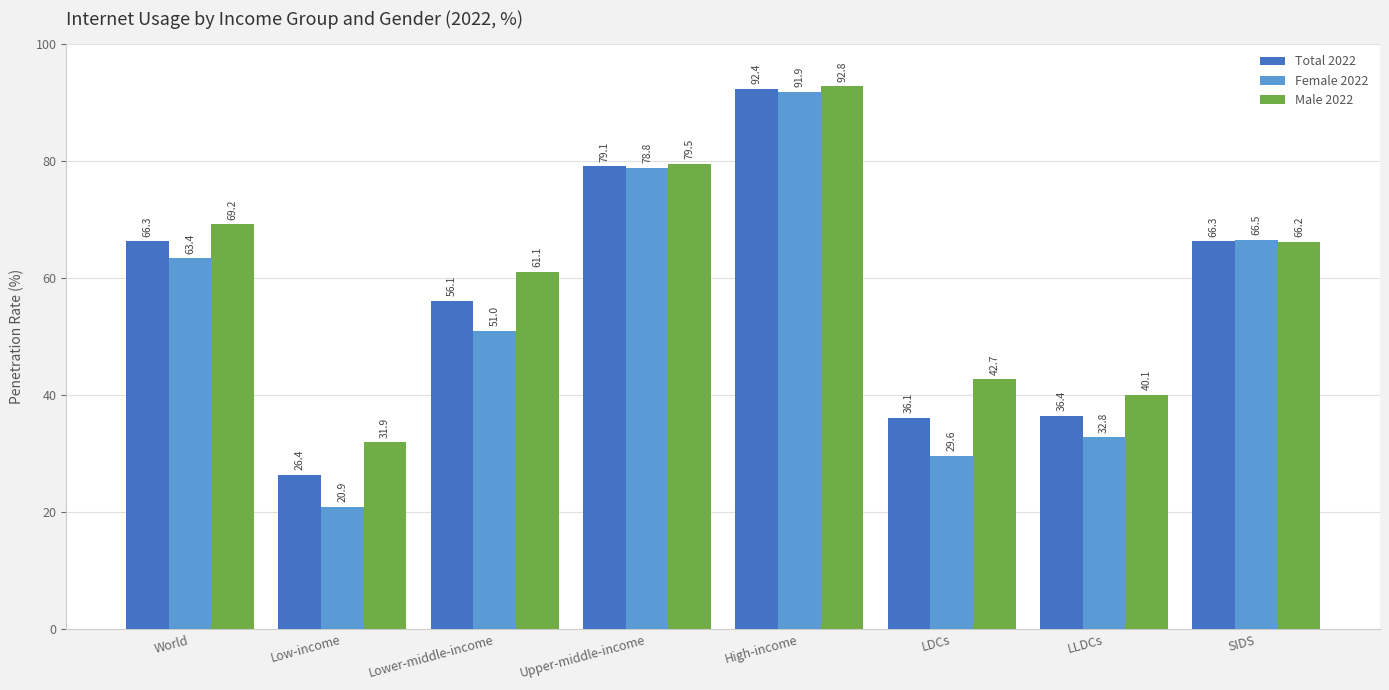

How many categories are shown in the chart?

8